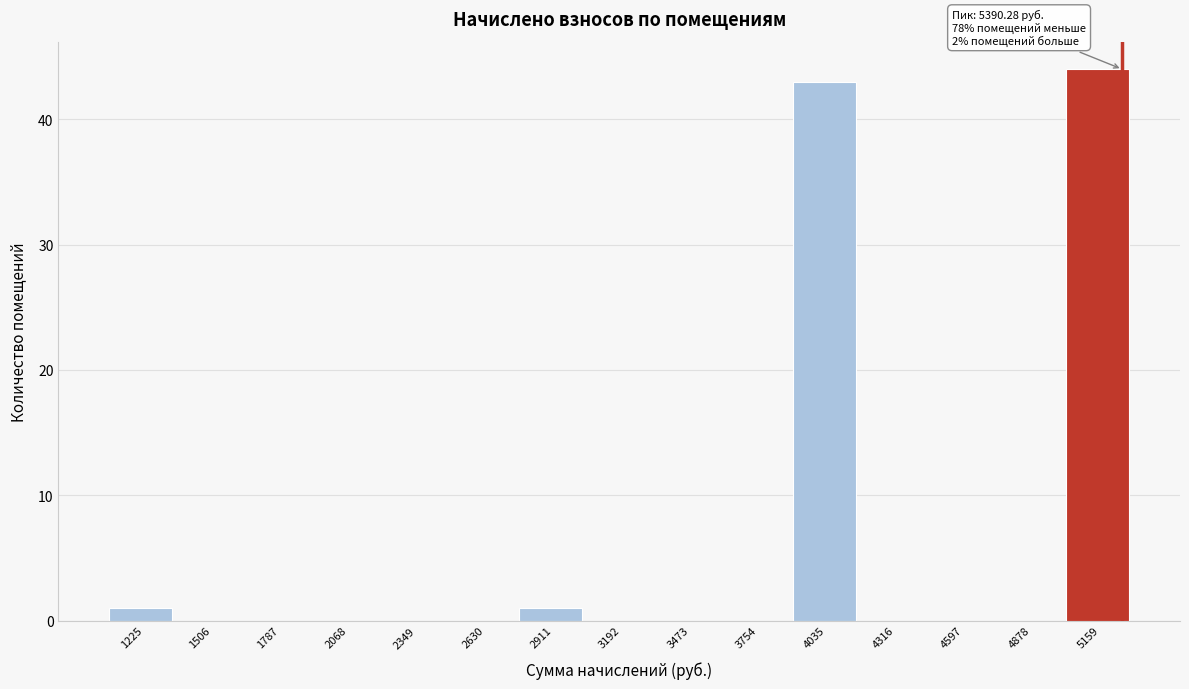

Reading right to left, transcribe all the data shown in this chart.

5159=44	4878=0	4597=0	4316=0	4035=43	3754=0	3473=0	3192=0	2911=1	2630=0	2349=0	2068=0	1787=0	1506=0	1225=1